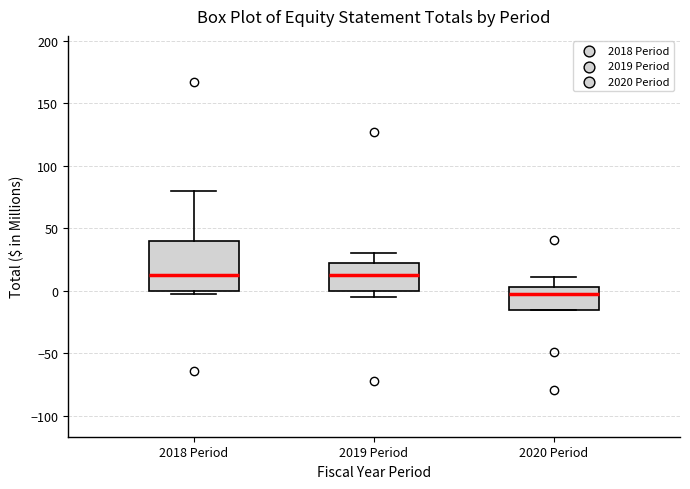

Reading left to right, read every box against the y-axis: the position of its median line, the range the box covers, and the ends of its whiskers. The values are not printed on the chart, so give them approximately, as read against the axis.

2018 Period: median 15, box 0 to 40, whiskers -5 to 80
2019 Period: median 15, box 0 to 20, whiskers -5 to 30
2020 Period: median -5, box -15 to 5, whiskers -15 to 10